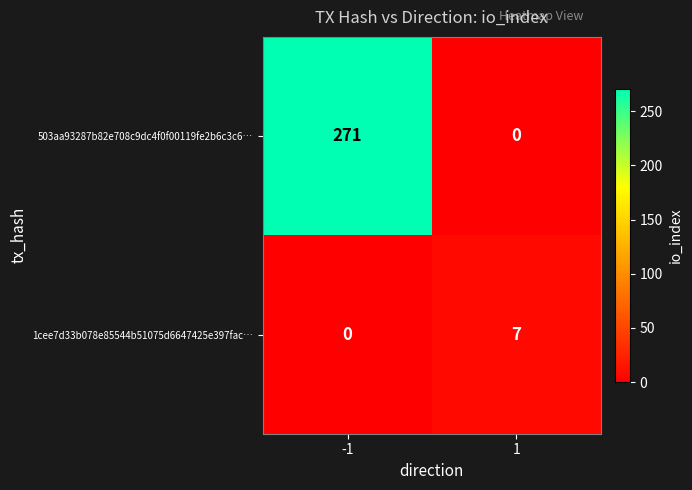

Which series has the largest total across all categories?

503aa93287b82e708c9dc4f0f00119fe2b6c3c6…